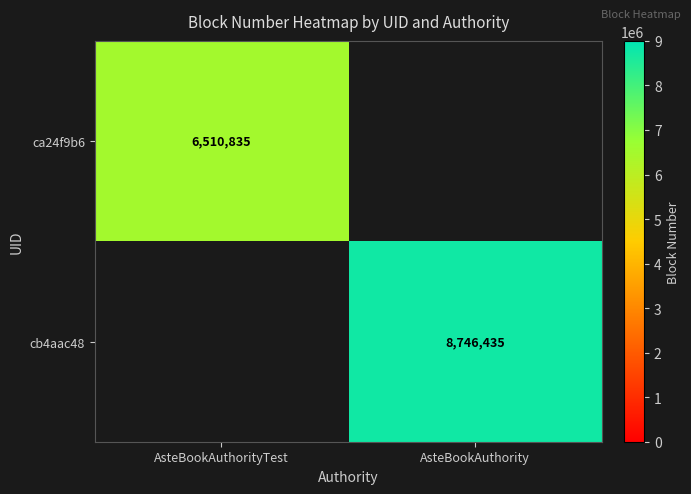

The value of ca24f9b6 at AsteBookAuthorityTest is 9380363. True or false?

False